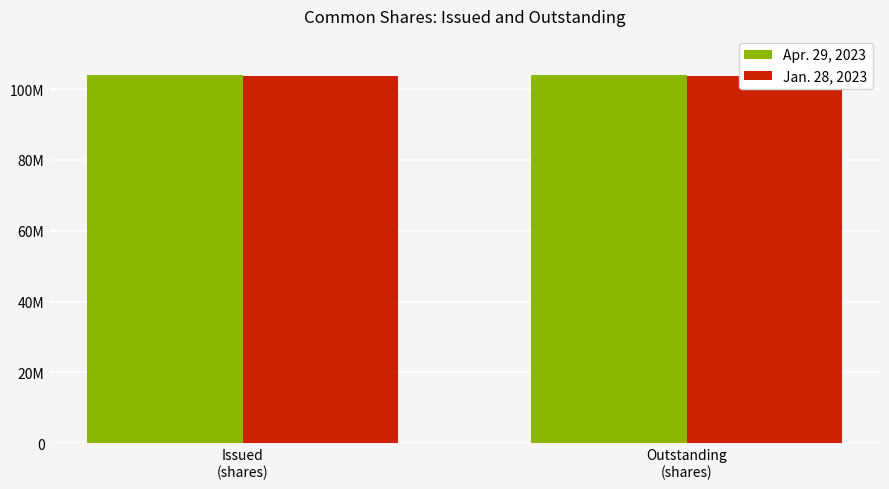

What is the sum of the Apr. 29, 2023 values at Issued
(shares) and Outstanding
(shares)?

207655402